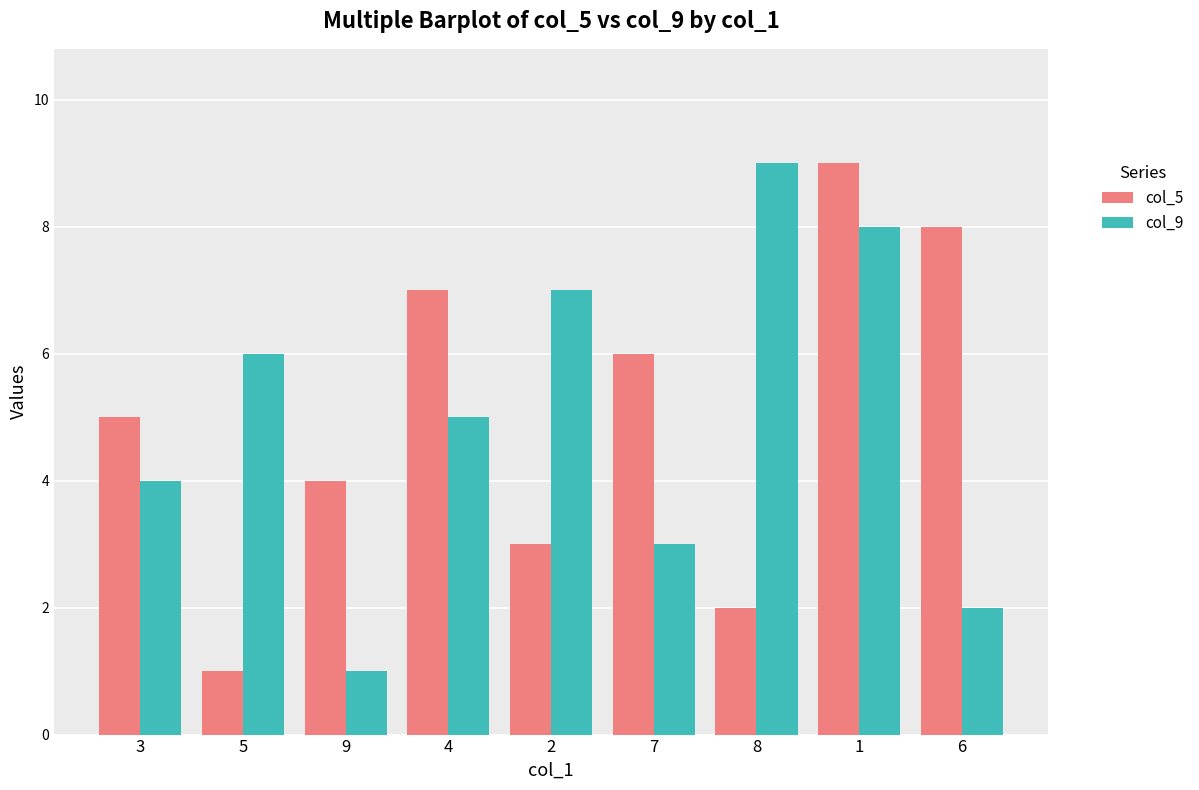

What is the greatest value displayed?

9